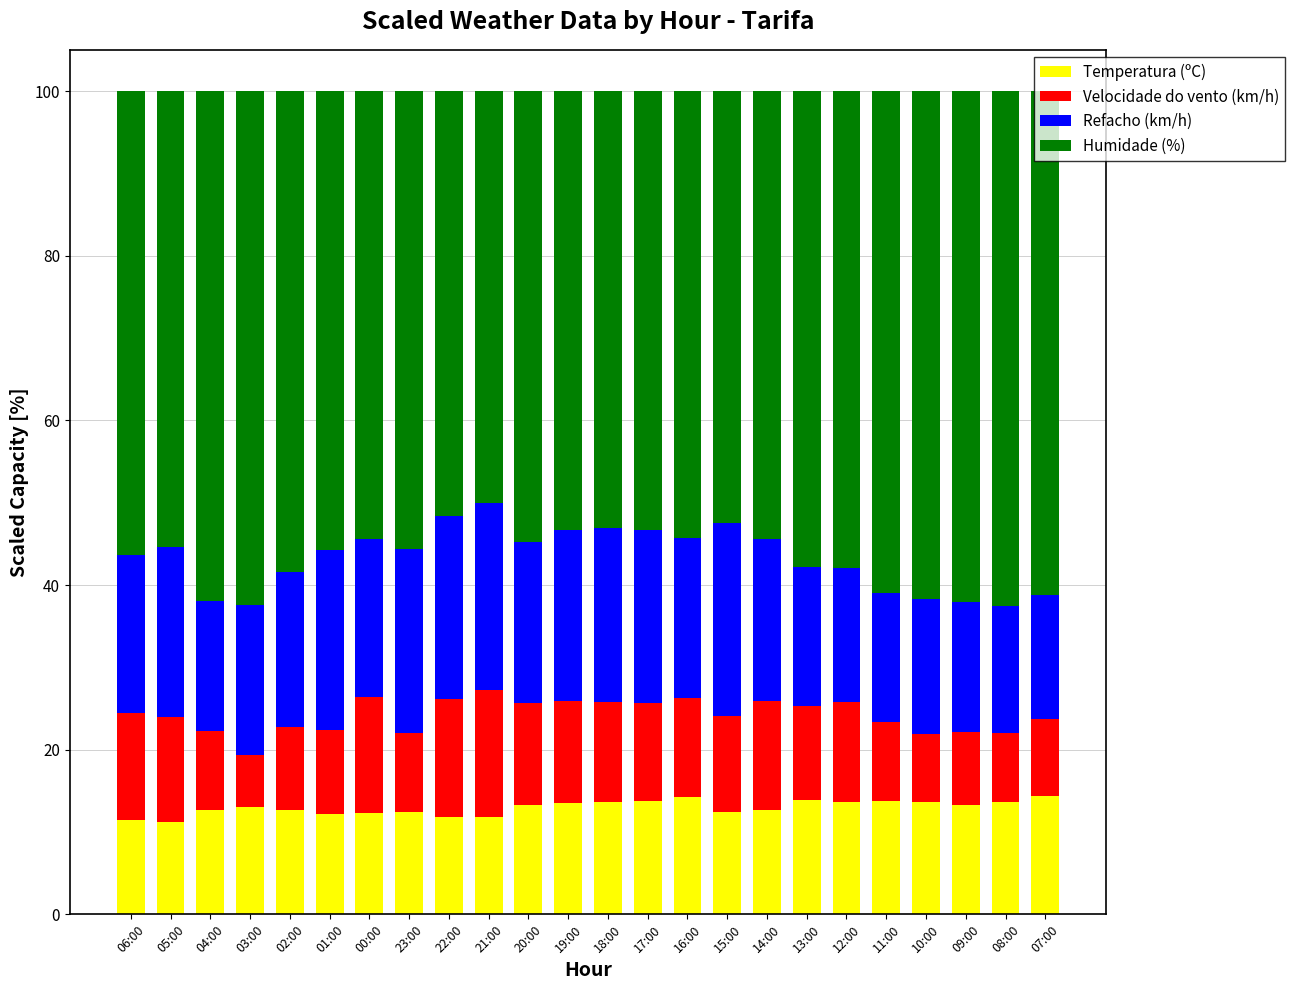

What is the average value of the Temperatura (ºC) series?

13.0